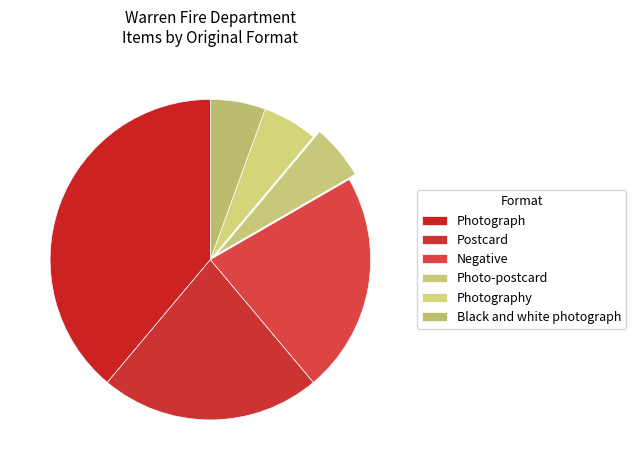

Is Negative the majority of the pie?

No